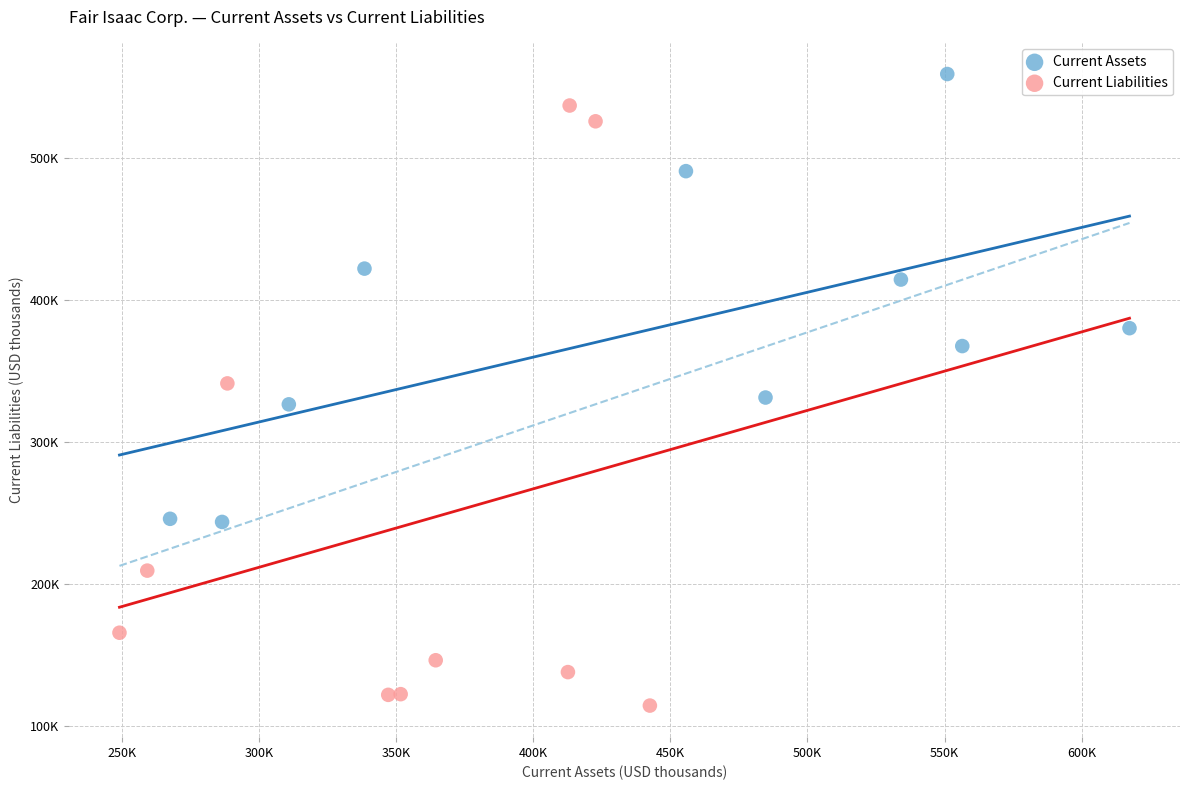

Which series has the largest Y range (max minus min)?

Current Liabilities